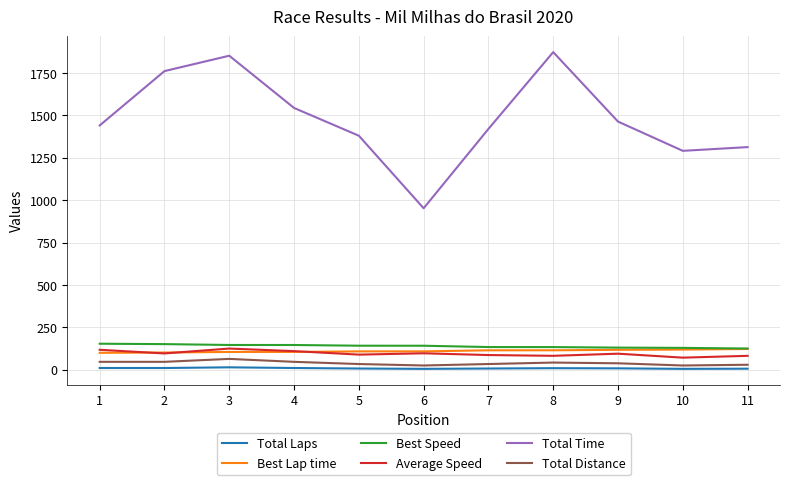

True or false: Best Speed and Total Laps cross at least once.

False